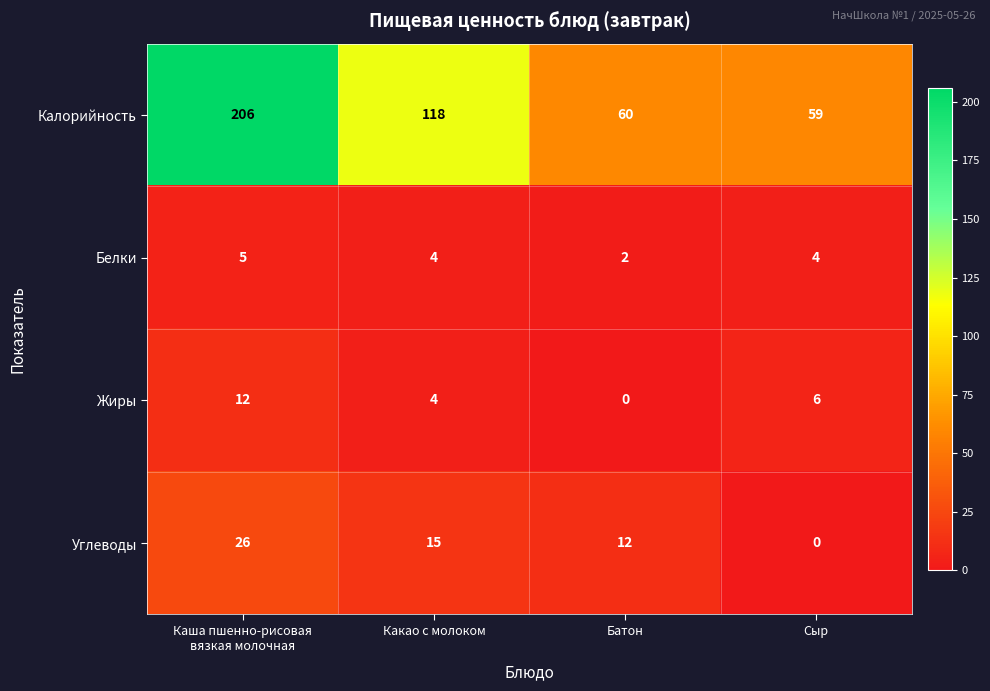

Between Какао с молоком and Батон, which series saw the biggest shift?

Калорийность